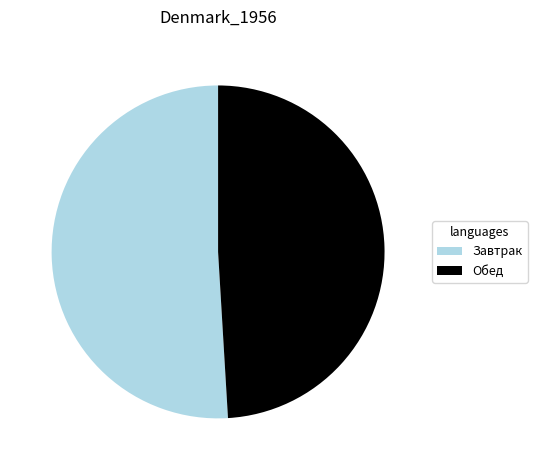

What is the ratio of the value at Обед to the value at Завтрак?

1.0